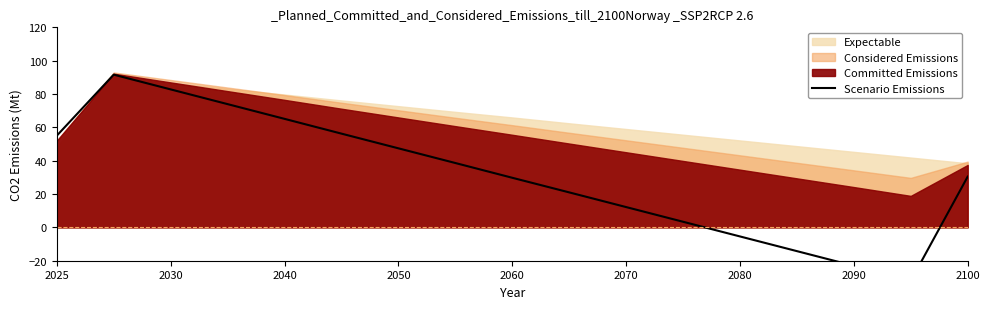

The chart shows a value of 75.4 at 2025. True or false?

False